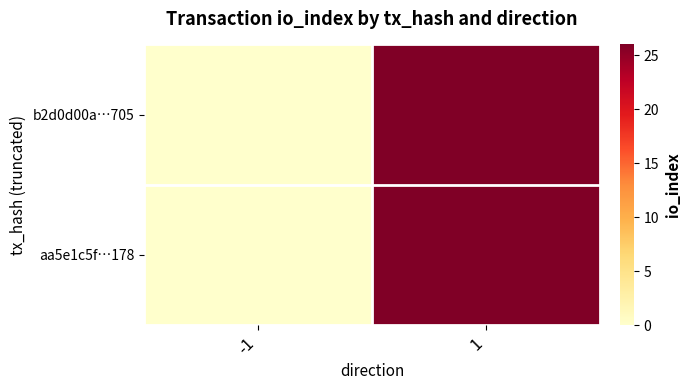

Between 1 and -1, which is larger?

1